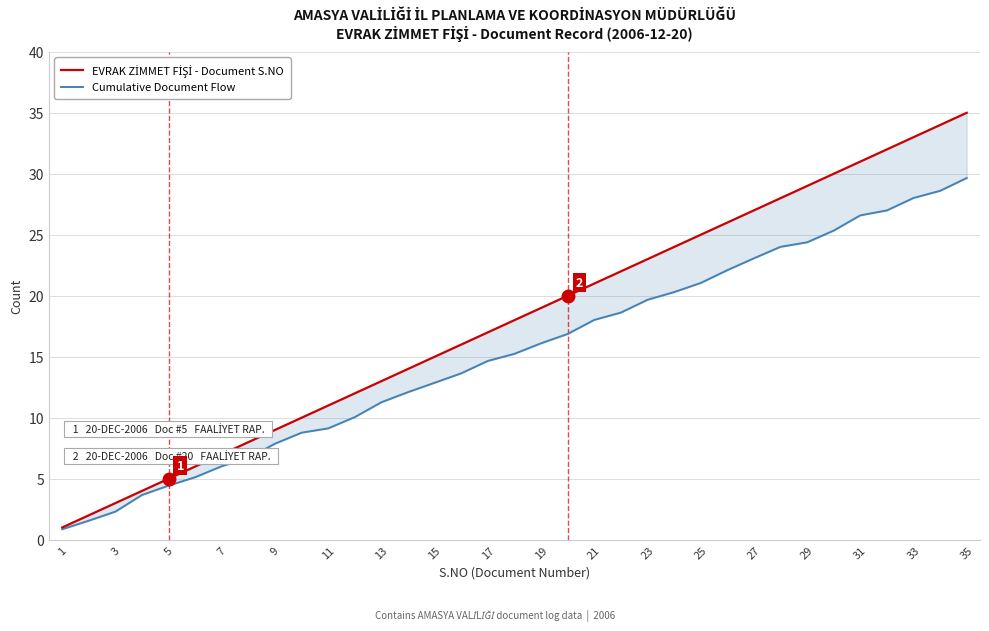

The value of Cumulative Document Flow at 1 is 0.9. True or false?

True